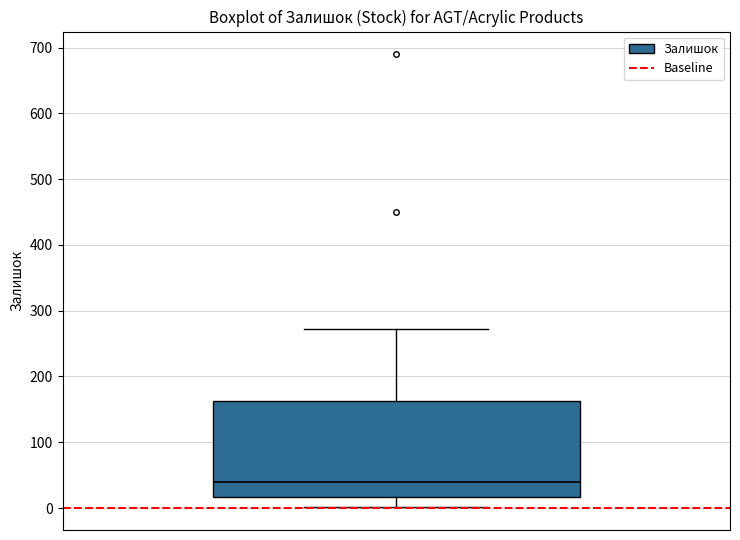

Transcribe this box plot: give where the median line is, the range the box spans, and where the two whiskers end, as read against the y-axis. The values are not printed on the chart, so give them approximately, as read against the axis.

median 40, box 20 to 160, whiskers 0 to 270